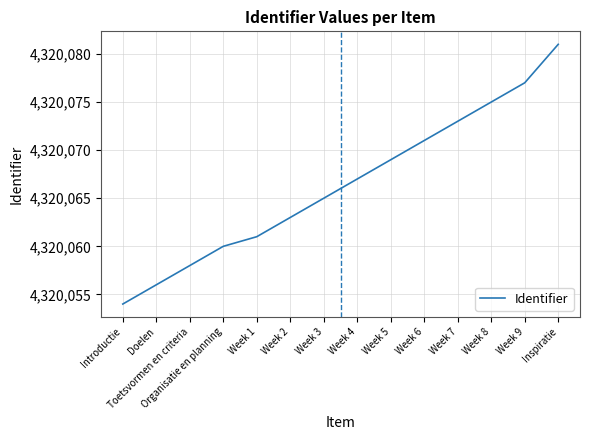

What is the greatest value displayed?

4320081